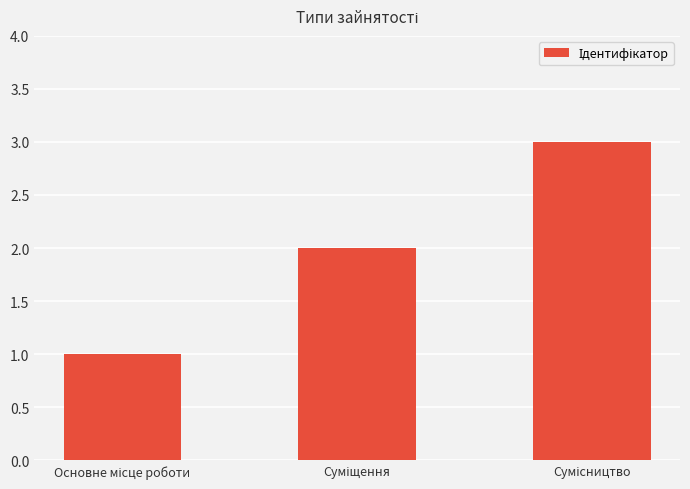

What is the greatest value displayed?

3